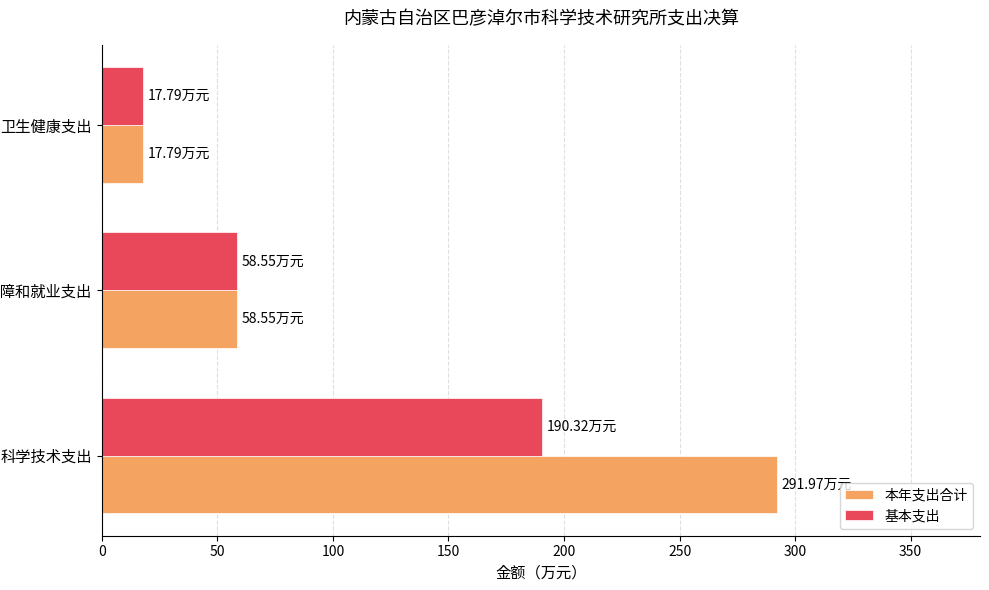

What is the maximum value for 基本支出?

190.3